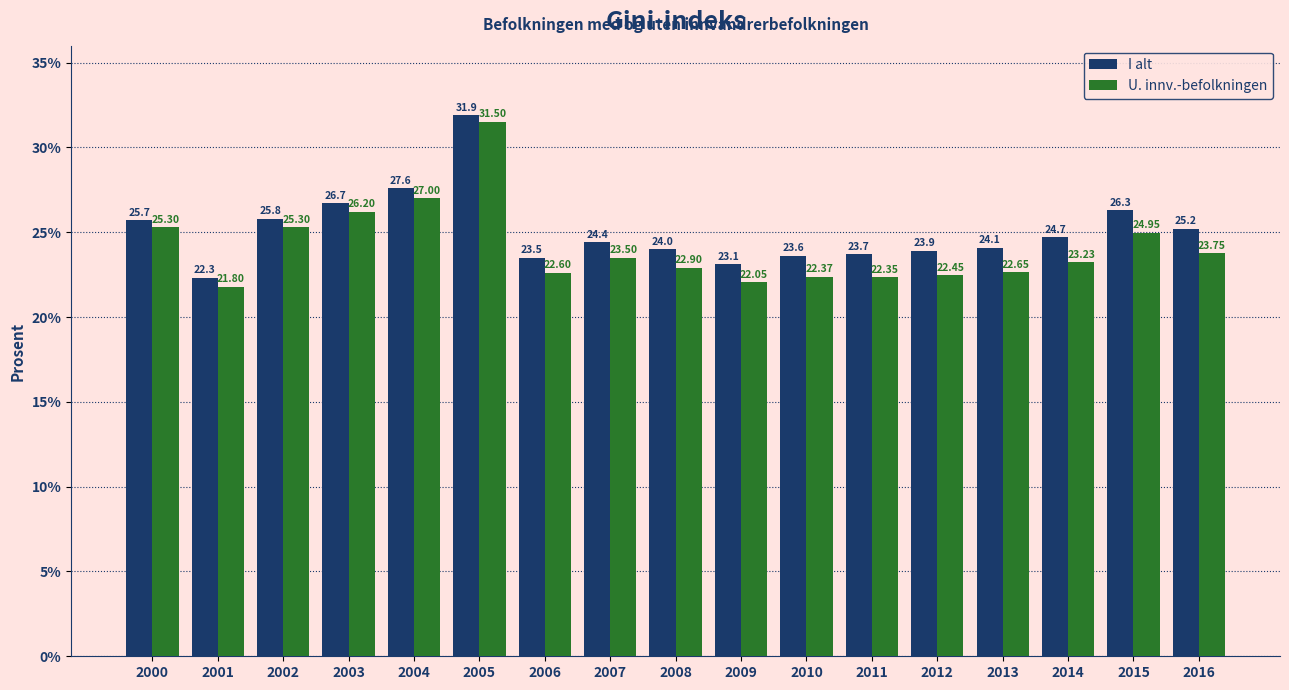

Which series has the largest total across all categories?

I alt